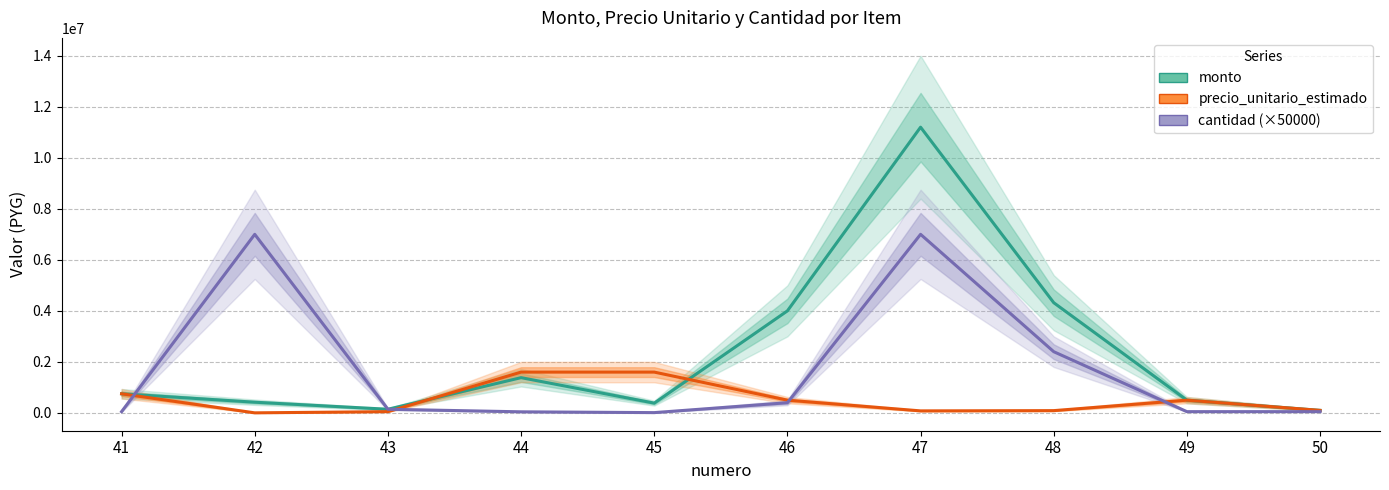

Is this an area chart (filled region under the line)?

No